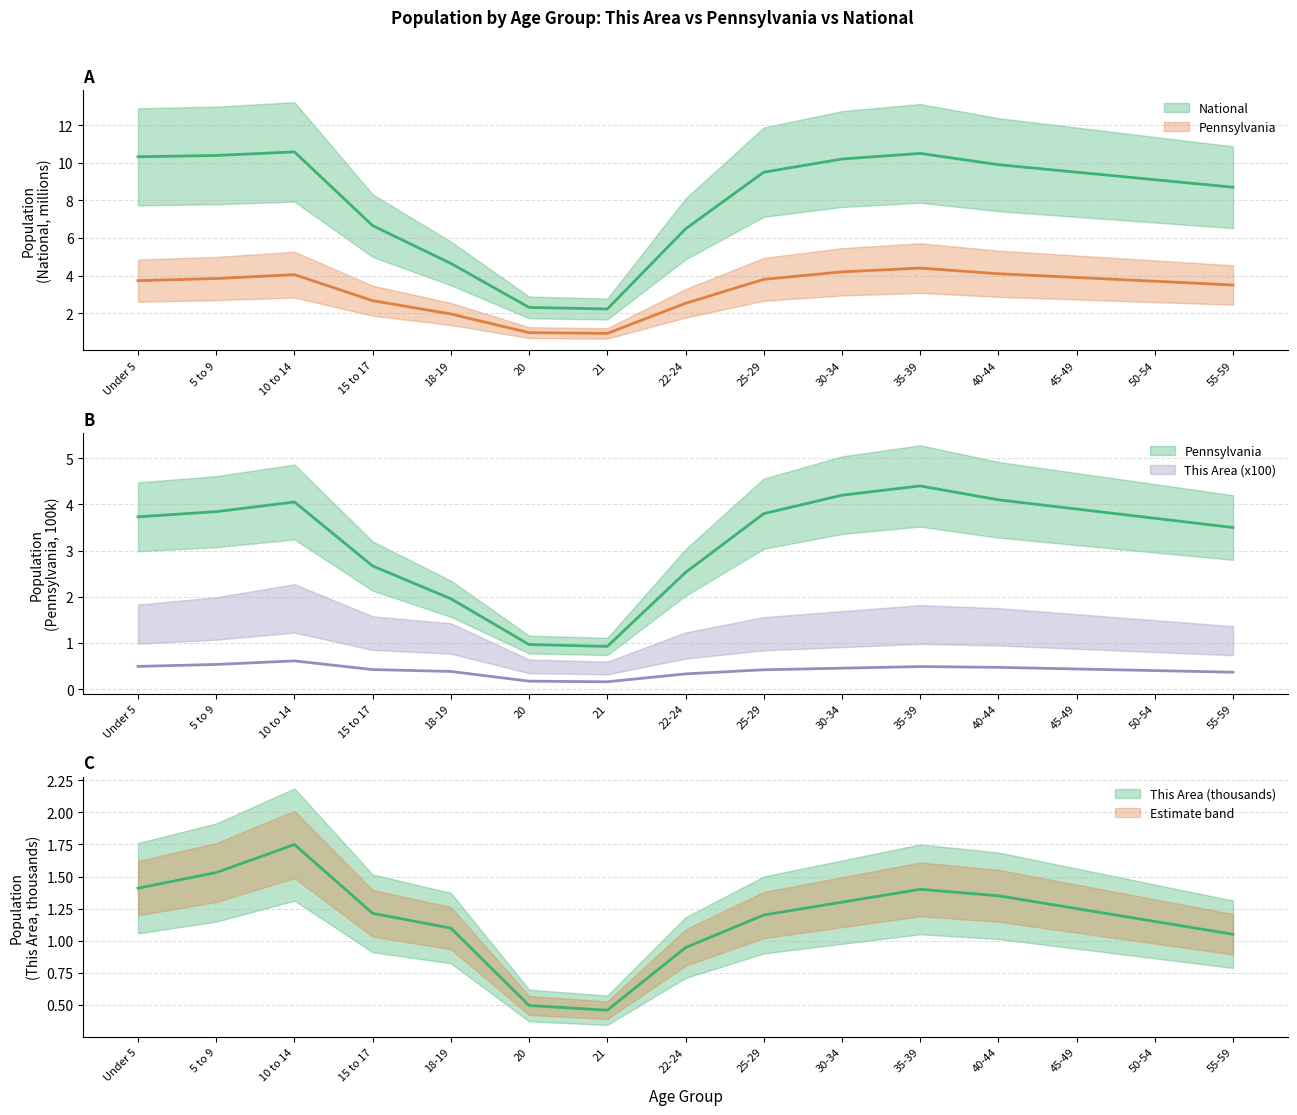

Where is National nearest to the value 6?

22-24